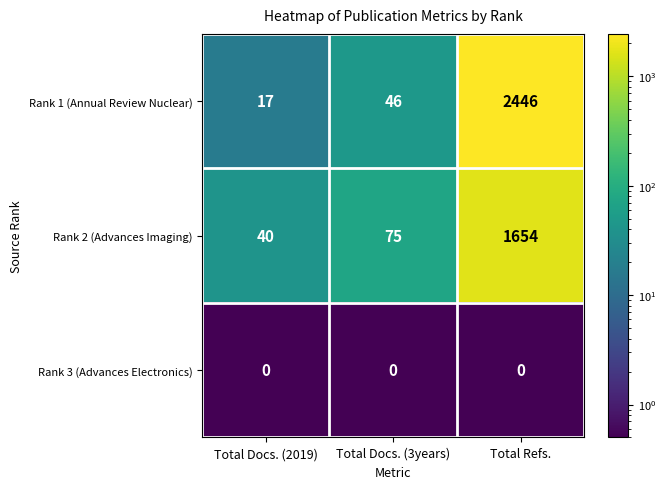

What is the difference between the maximum and minimum values in the Rank 2 (Advances Imaging) series?

1614